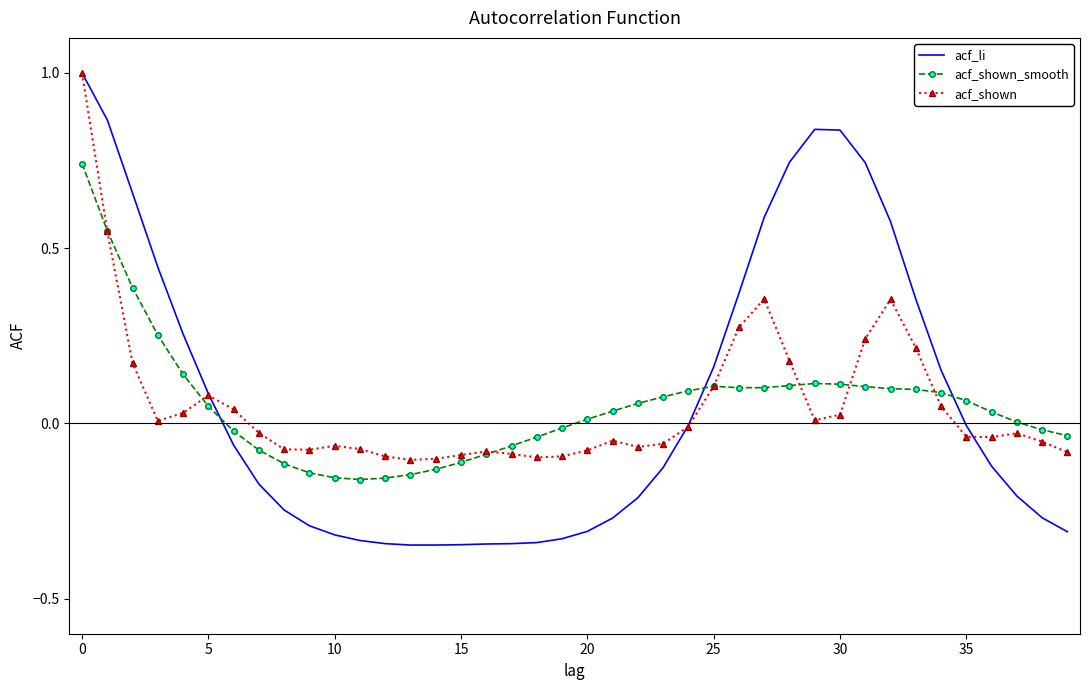

After their last crossing, which series has the higher values: acf_shown_smooth or acf_li?

acf_shown_smooth